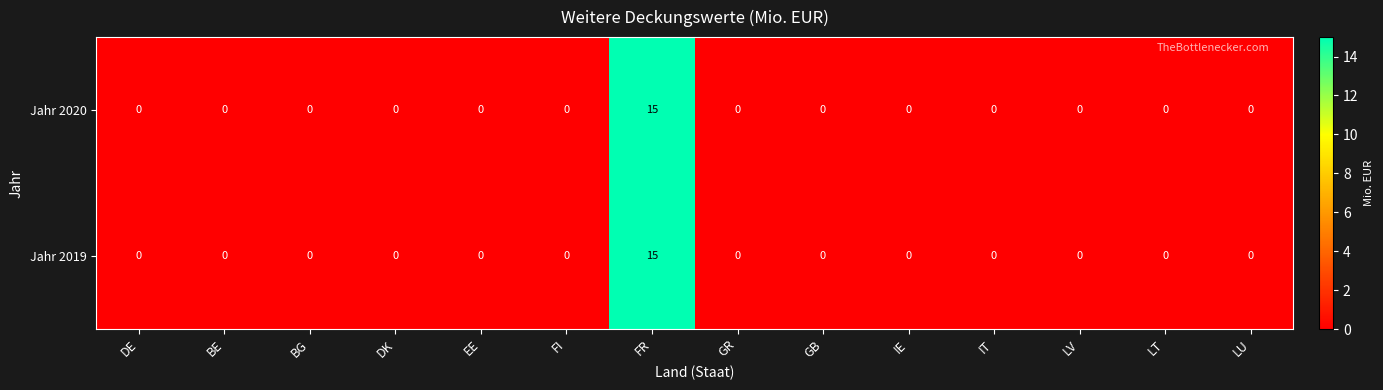

Reading left to right, transcribe all the data shown in this chart.

Jahr 2020: DE=0	BE=0	BG=0	DK=0	EE=0	FI=0	FR=15	GR=0	GB=0	IE=0	IT=0	LV=0	LT=0	LU=0
Jahr 2019: DE=0	BE=0	BG=0	DK=0	EE=0	FI=0	FR=15	GR=0	GB=0	IE=0	IT=0	LV=0	LT=0	LU=0